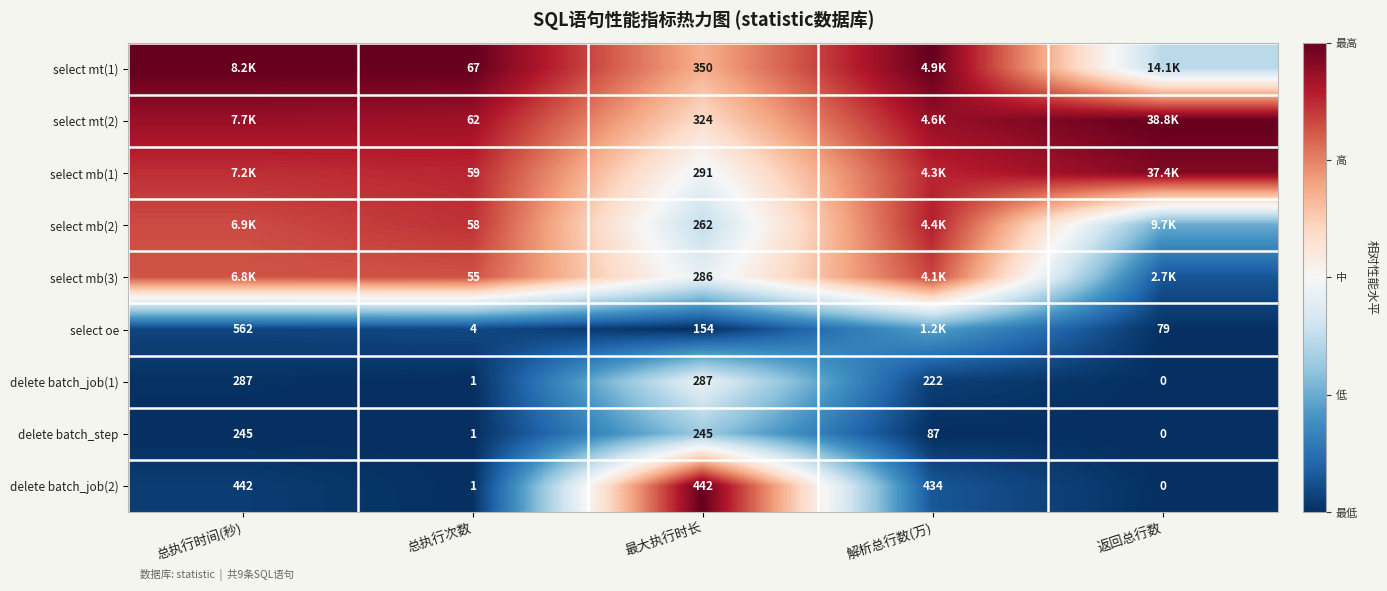

Is the value of select oe at 总执行次数 greater than the value of select mb(2) at 最大执行时长?

No